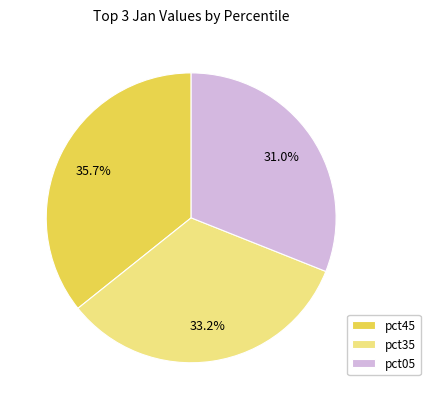

Does any single category account for the majority?

No